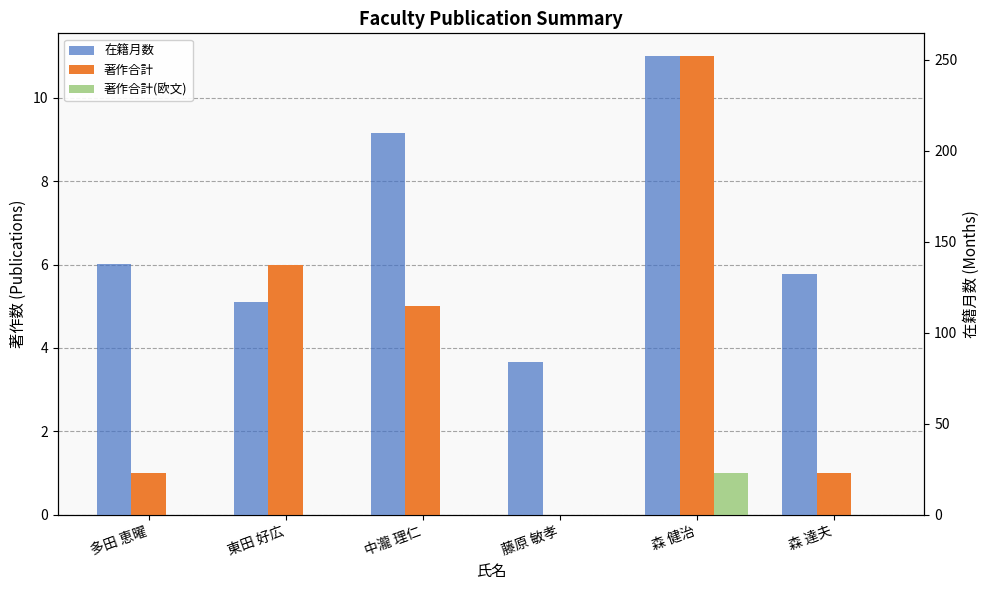

What is the difference between the highest and lowest values at 中瀧 理仁?

210